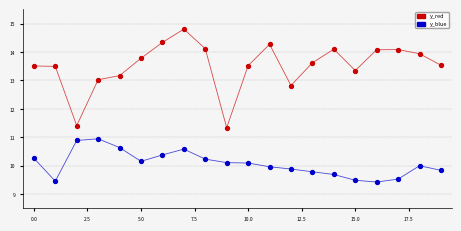

Across all series, what Y value is closest to 12?

11.4